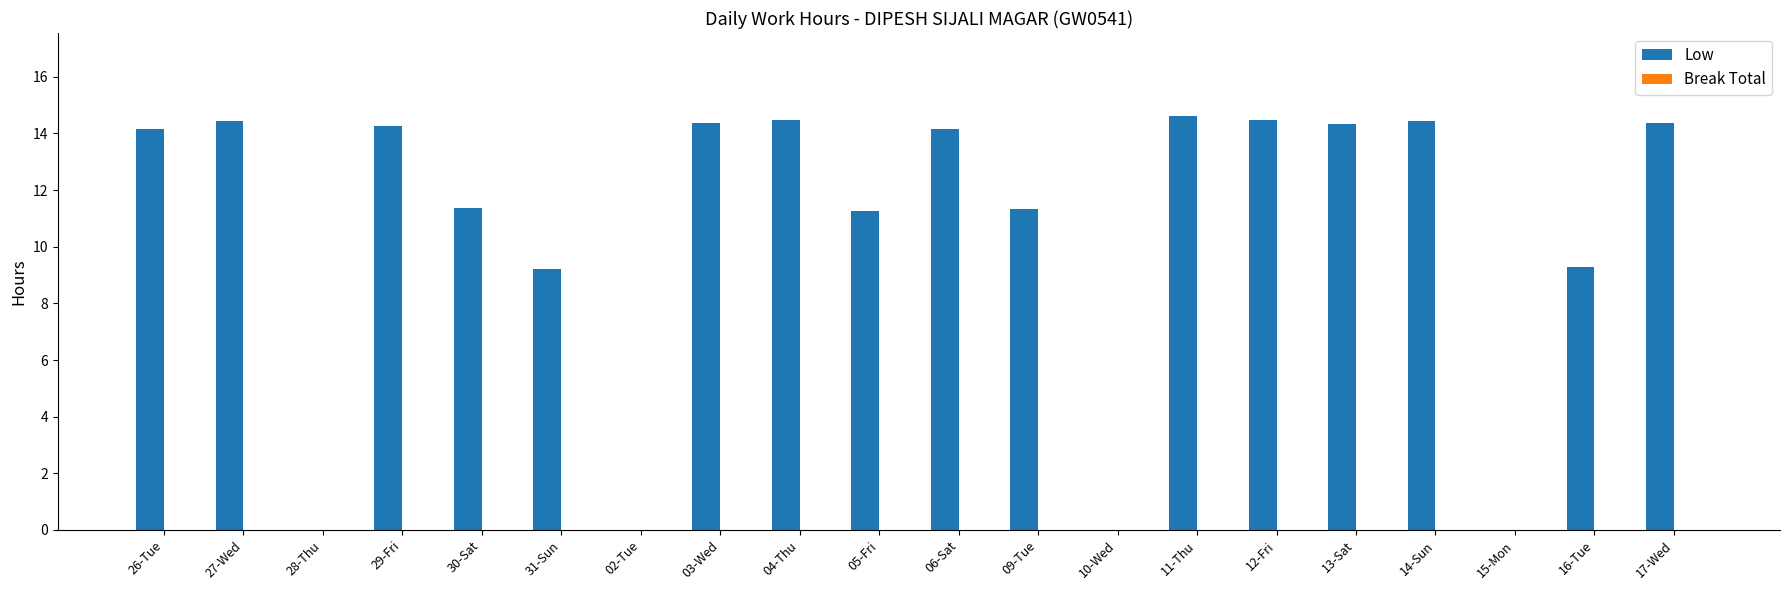

Which has a higher value, 09-Tue or 27-Wed?

27-Wed